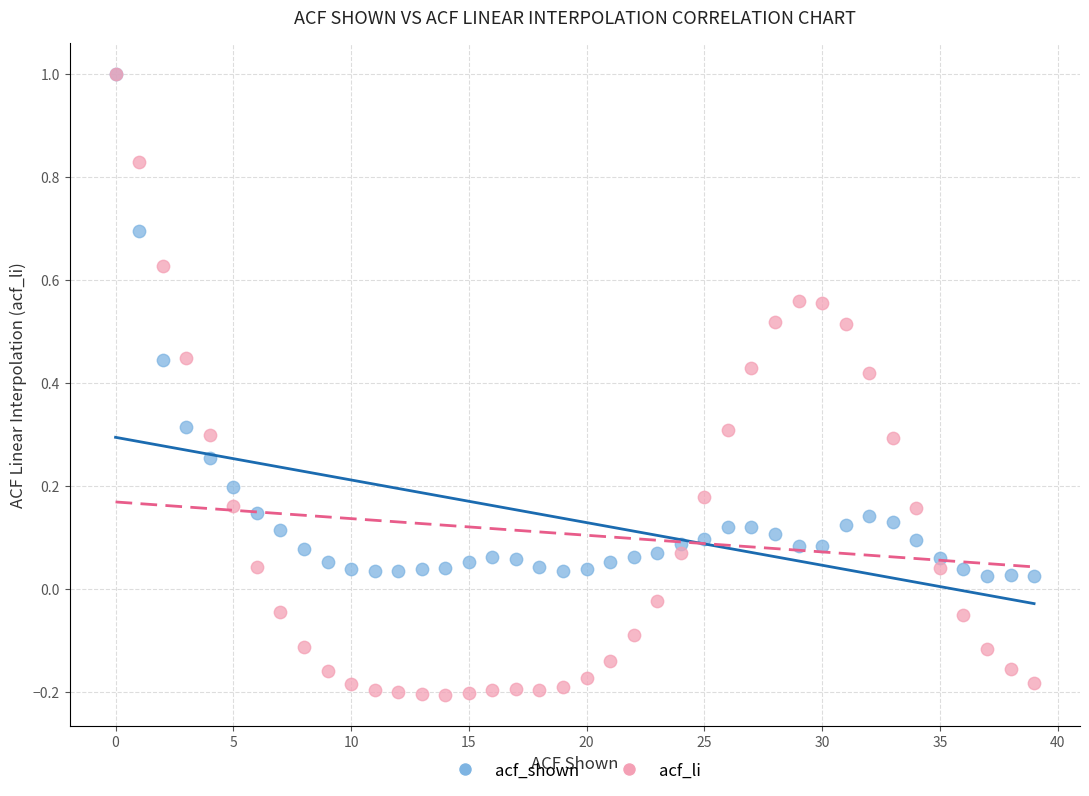

Which series has the largest Y range (max minus min)?

acf_li